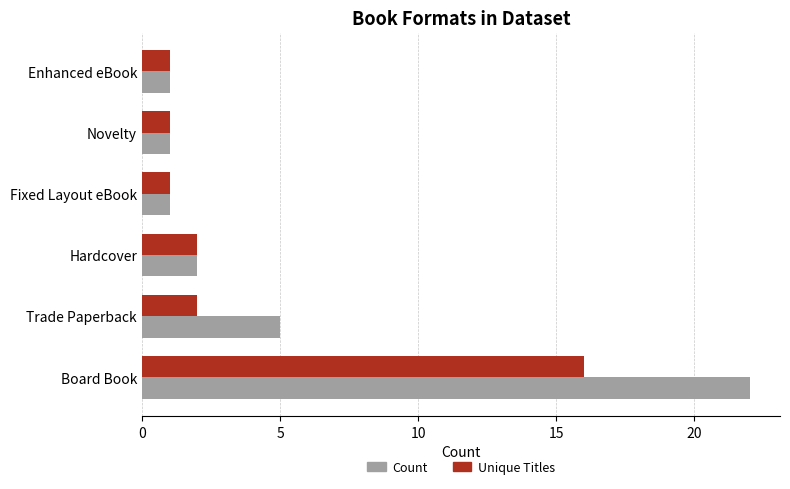

What is the difference between the second highest and second lowest values in the Count series?

4